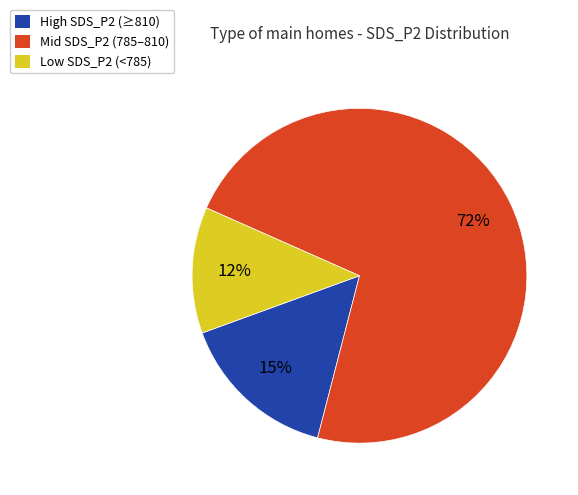

Is there a majority slice in this chart?

Yes